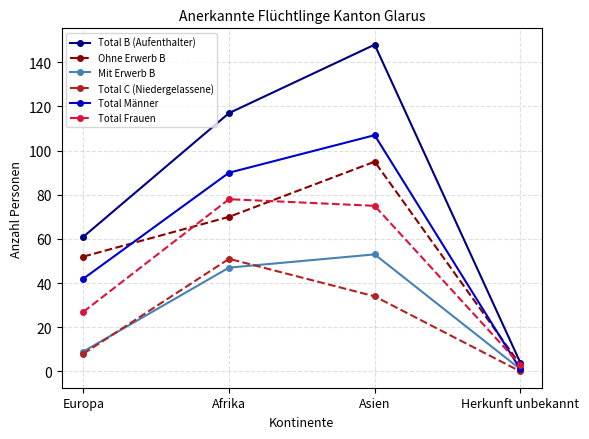

In Ohne Erwerb B, how many points are higher than both neighbors (excluding endpoints)?

1